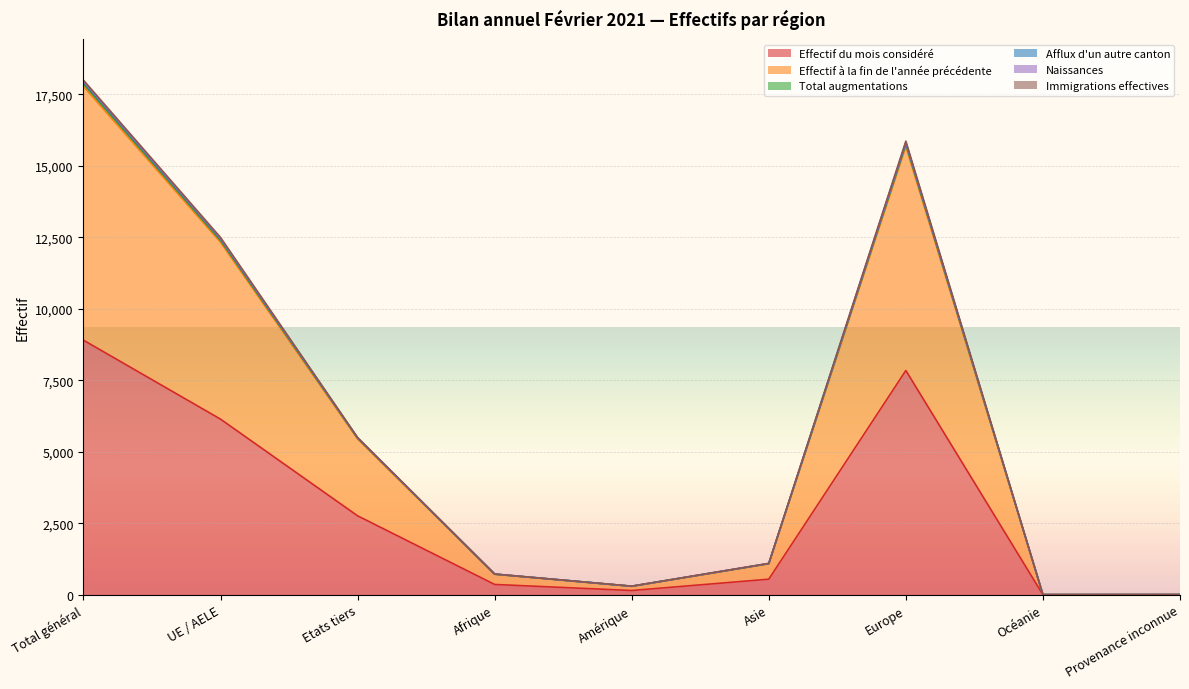

True or false: Afflux d'un autre canton and Effectif à la fin de l'année précédente intersect in this chart.

False